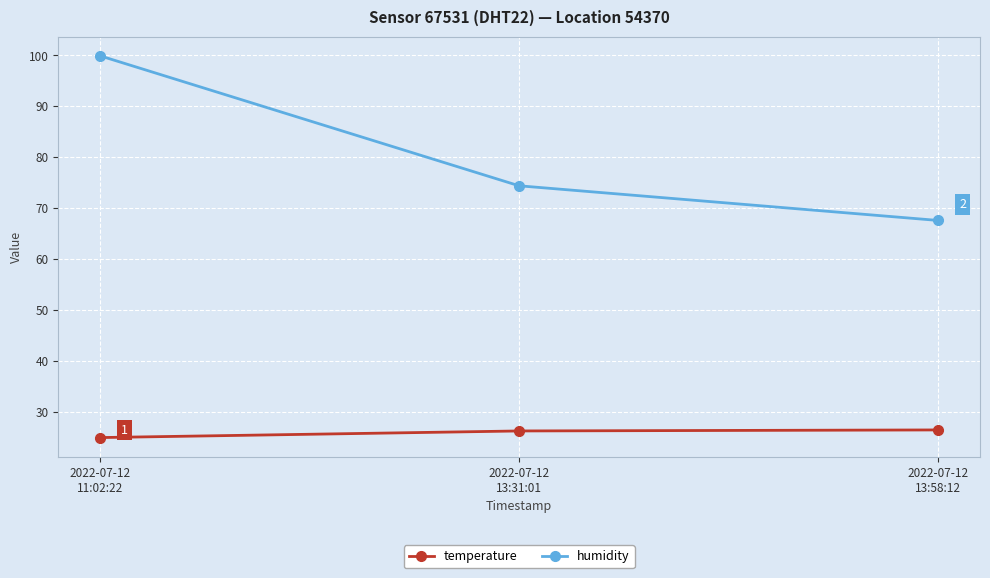

Which series has the widest spread of values?

humidity